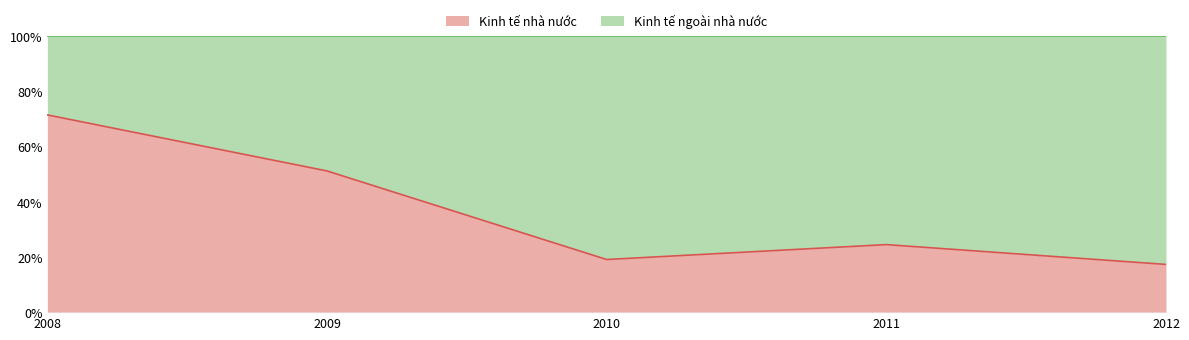

Reading left to right, what are all the values shown in this chart?

2008=71.4	2009=51.1	2010=19.1	2011=24.5	2012=17.3